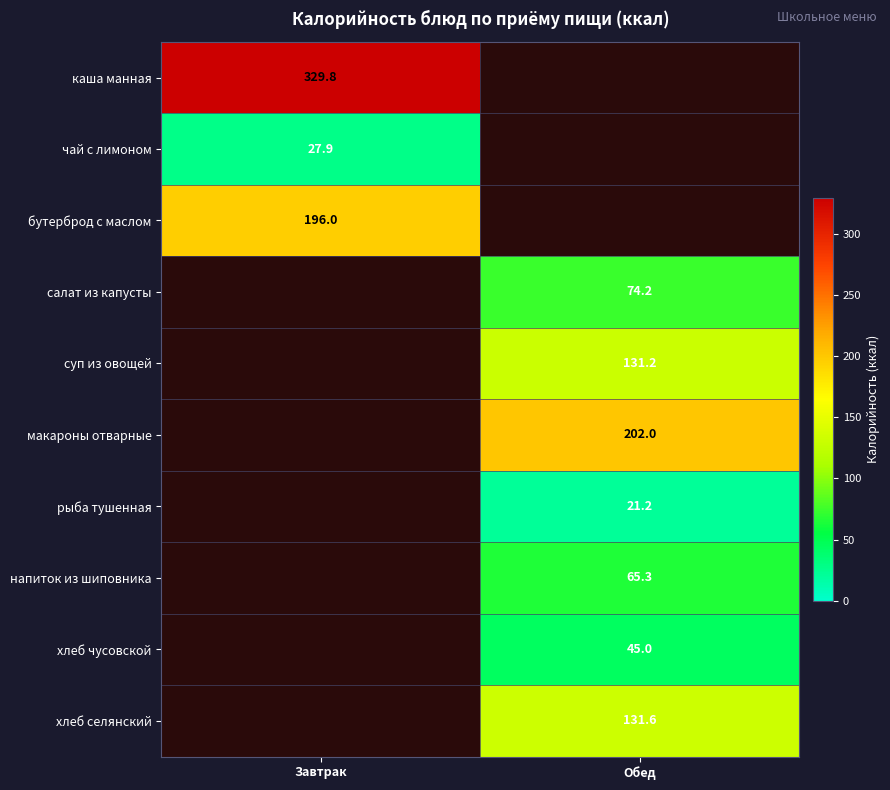

At how many categories does at least one series exceed 167?

2